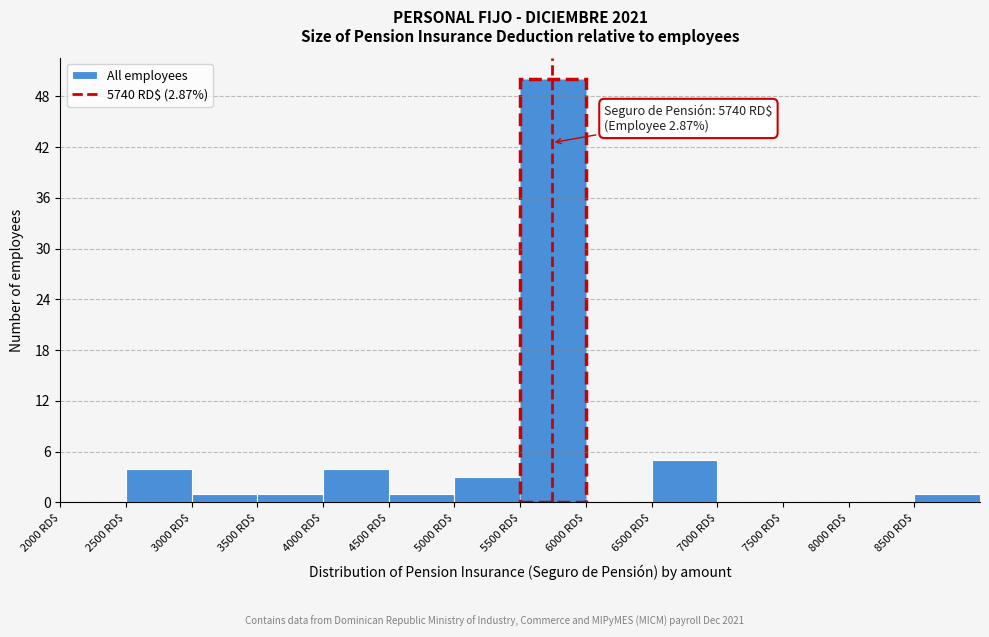

Over which range of the x-axis is the bar tallest?

5500 to 6000